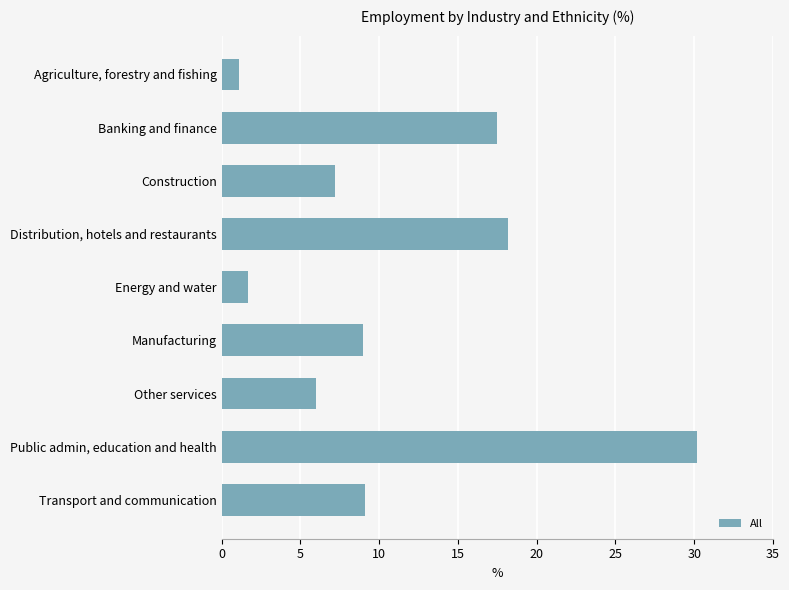

What is the difference between the second highest and second lowest values?

16.5